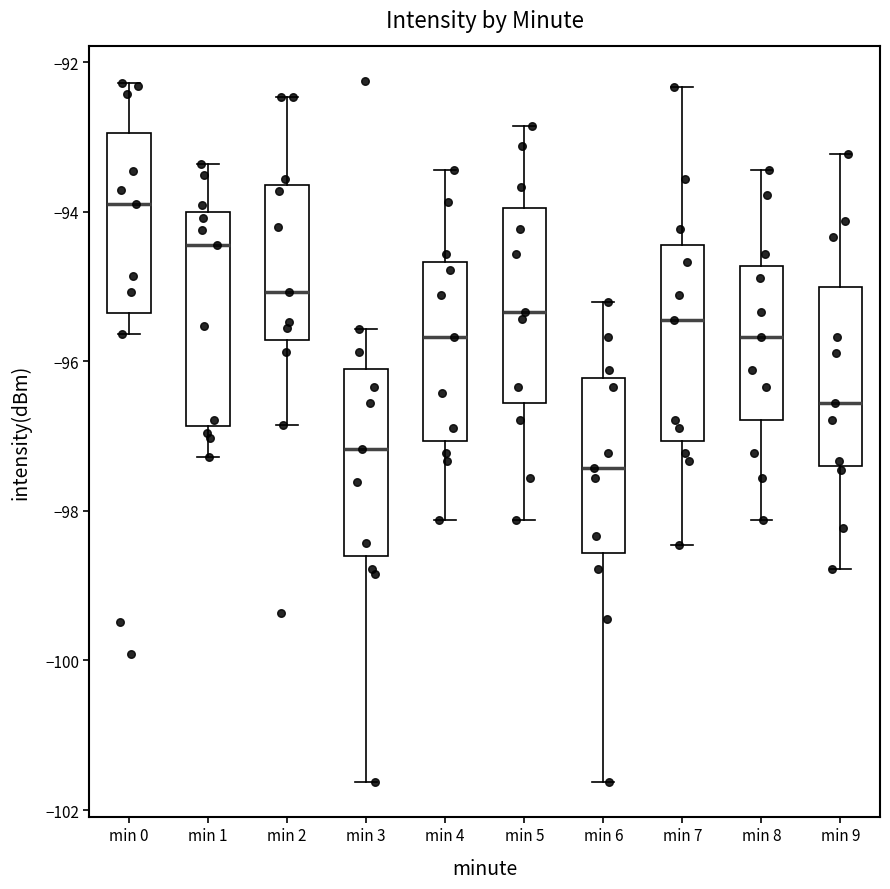

Reading left to right, read every box against the y-axis: the position of its median line, the range the box covers, and the ends of its whiskers. The values are not printed on the chart, so give them approximately, as read against the axis.

min 0: median -93.8, box -95.4 to -93.0, whiskers -95.6 to -92.2
min 1: median -94.4, box -96.8 to -94.0, whiskers -97.2 to -93.4
min 2: median -95.0, box -95.8 to -93.6, whiskers -96.8 to -92.4
min 3: median -97.2, box -98.6 to -96.2, whiskers -101.6 to -95.6
min 4: median -95.6, box -97.0 to -94.6, whiskers -98.2 to -93.4
min 5: median -95.4, box -96.6 to -94.0, whiskers -98.2 to -92.8
min 6: median -97.4, box -98.6 to -96.2, whiskers -101.6 to -95.2
min 7: median -95.4, box -97.0 to -94.4, whiskers -98.4 to -92.4
min 8: median -95.6, box -96.8 to -94.8, whiskers -98.2 to -93.4
min 9: median -96.6, box -97.4 to -95.0, whiskers -98.8 to -93.2